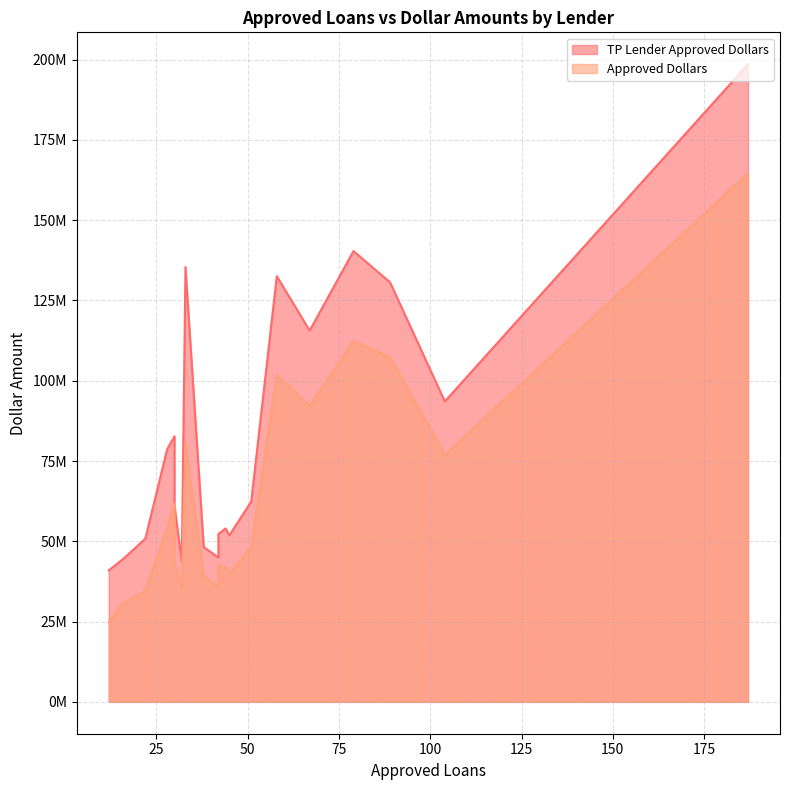

True or false: Approved Dollars and TP Lender Approved Dollars intersect in this chart.

False